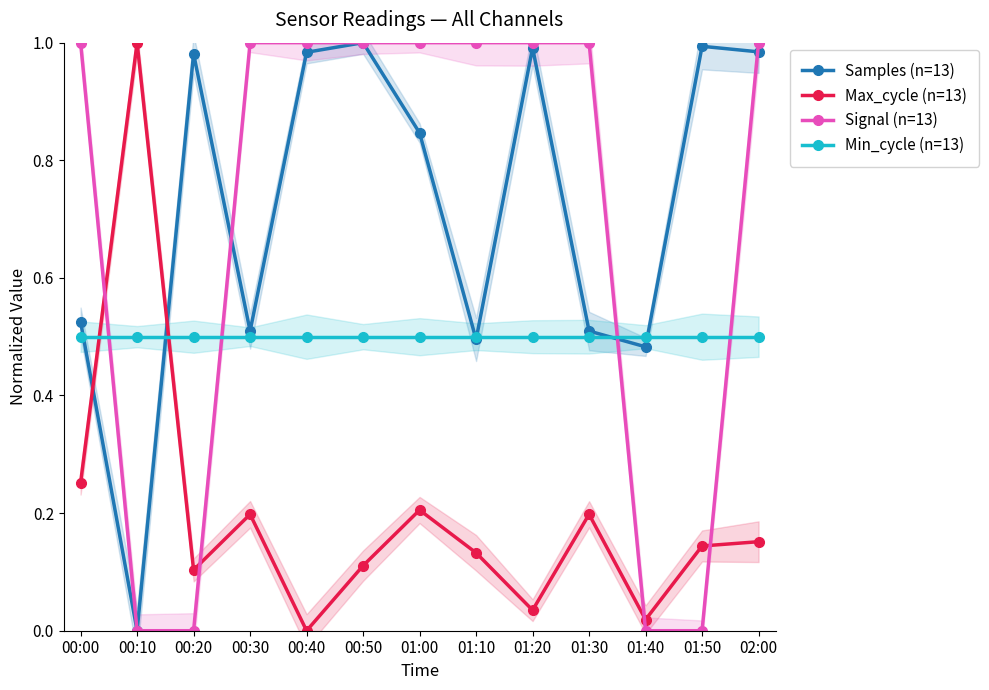

Which category has the lowest value across all series?

00:10